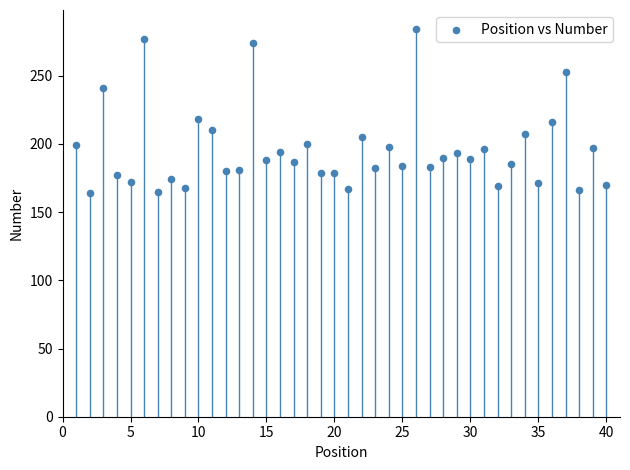

What is the range of X values (max minus min)?

39